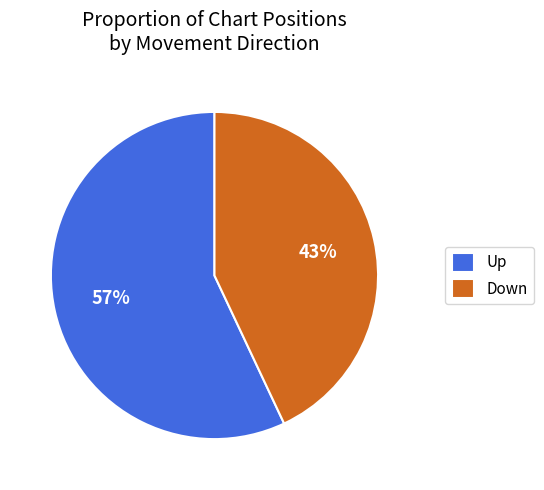

True or false: Up accounts for 64% of the total.

False